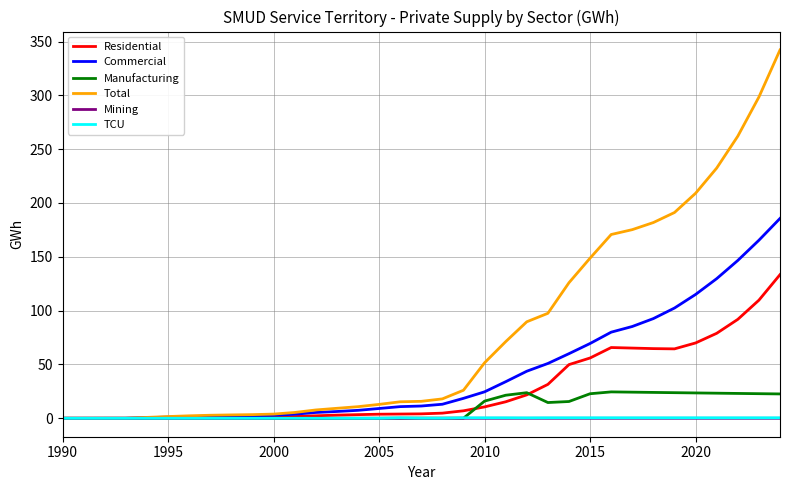

Which series has the widest spread of values?

Total